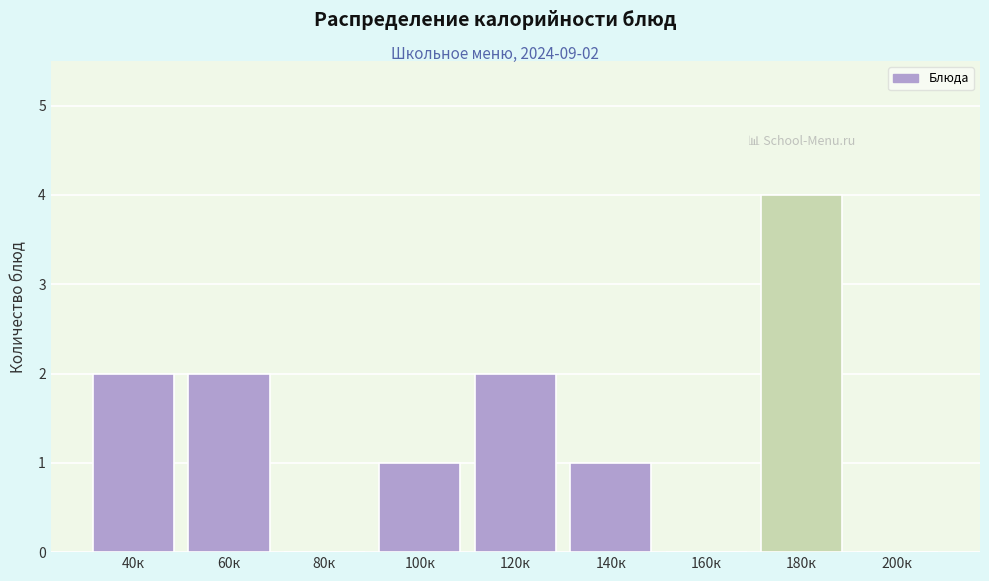

Reading left to right, list all the values displayed in this chart.

40к=2	60к=2	80к=0	100к=1	120к=2	140к=1	160к=0	180к=4	200к=0